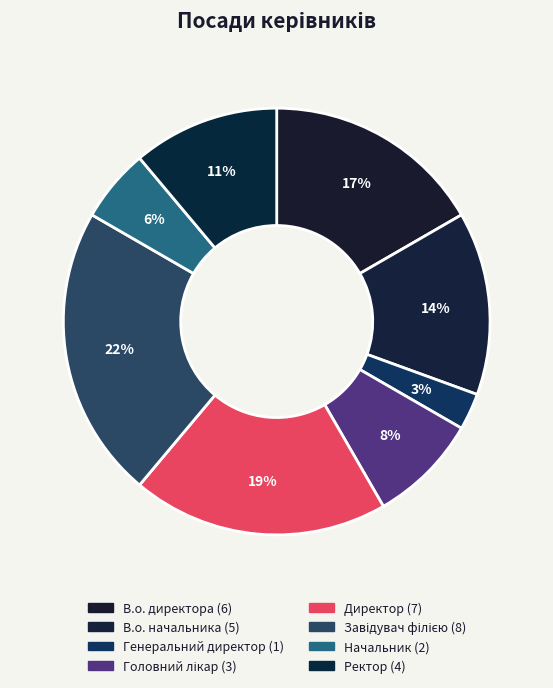

Is there a majority slice in this chart?

No